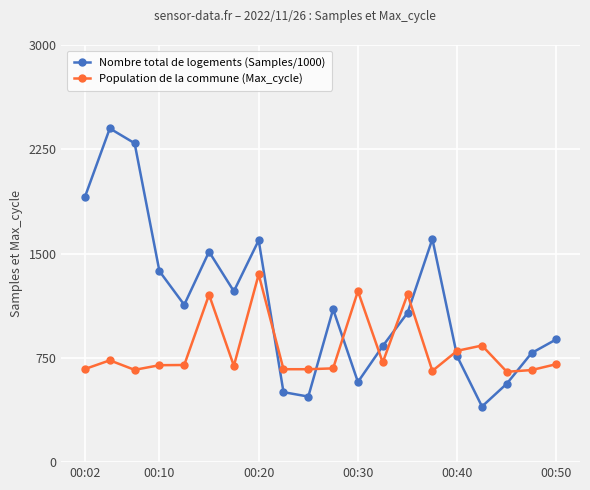

What is the maximum value shown in the chart?

2400.0